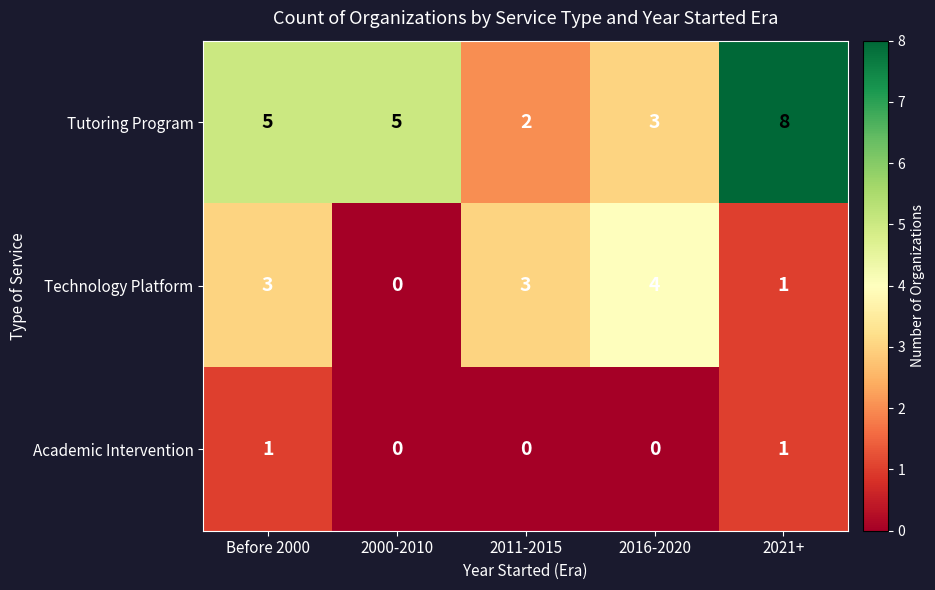

The value of Tutoring Program at 2021+ is 5. True or false?

False